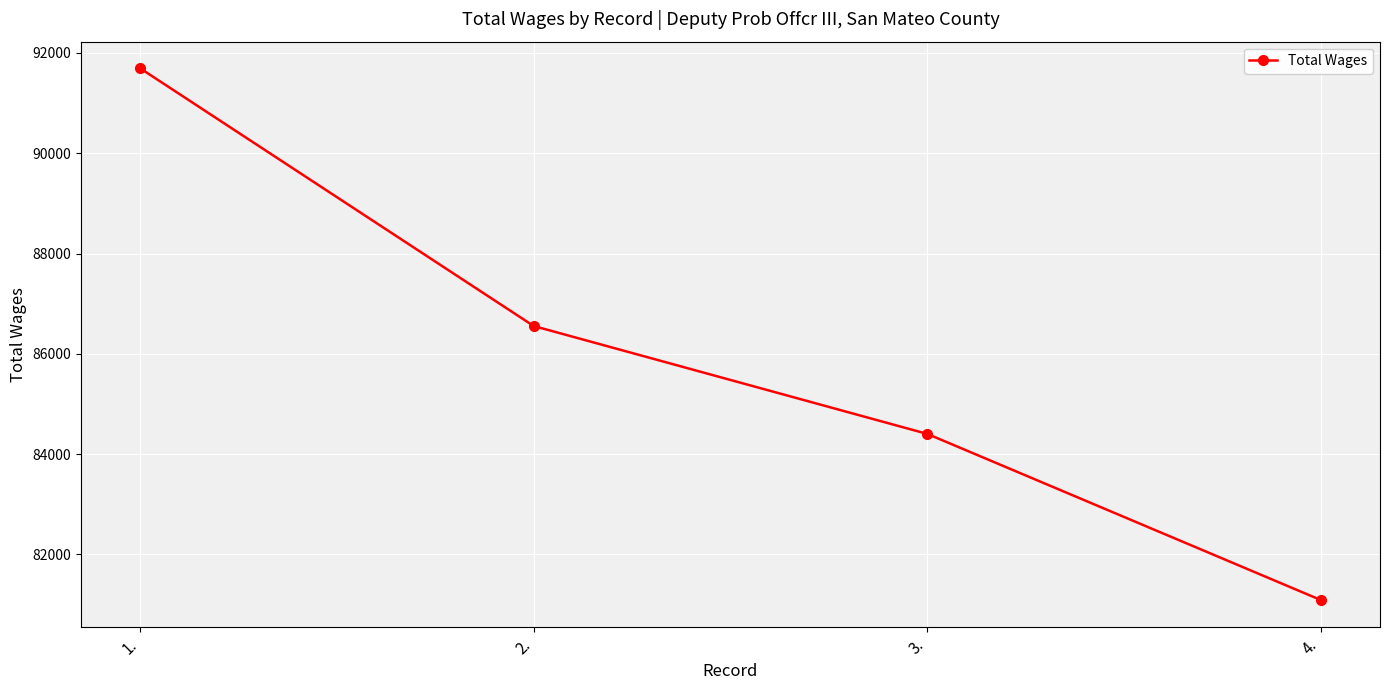

True or false: there are more than 1 points higher than both neighbors.

False